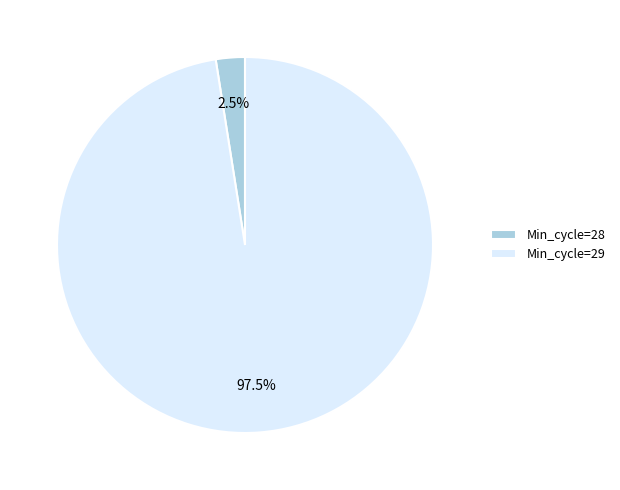

Combined, what portion of the pie is Min_cycle=29 and Min_cycle=28?

100.0%